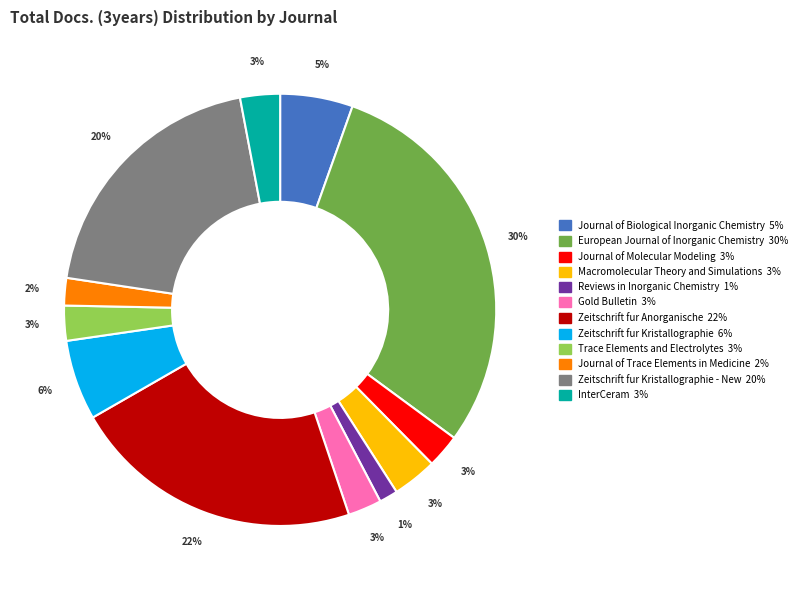

Is there any slice that represents more than half of the pie?

No